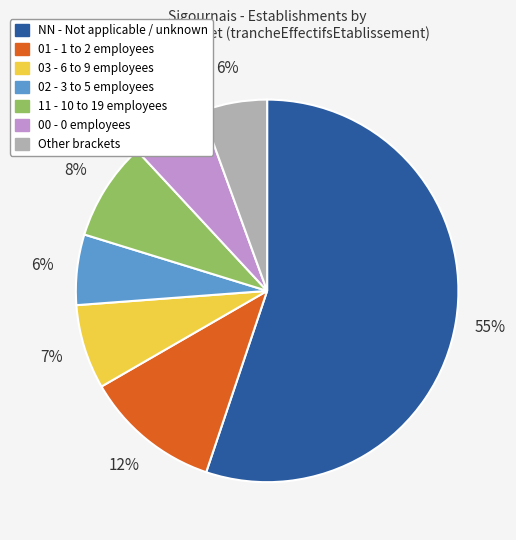

Is there a majority slice in this chart?

Yes